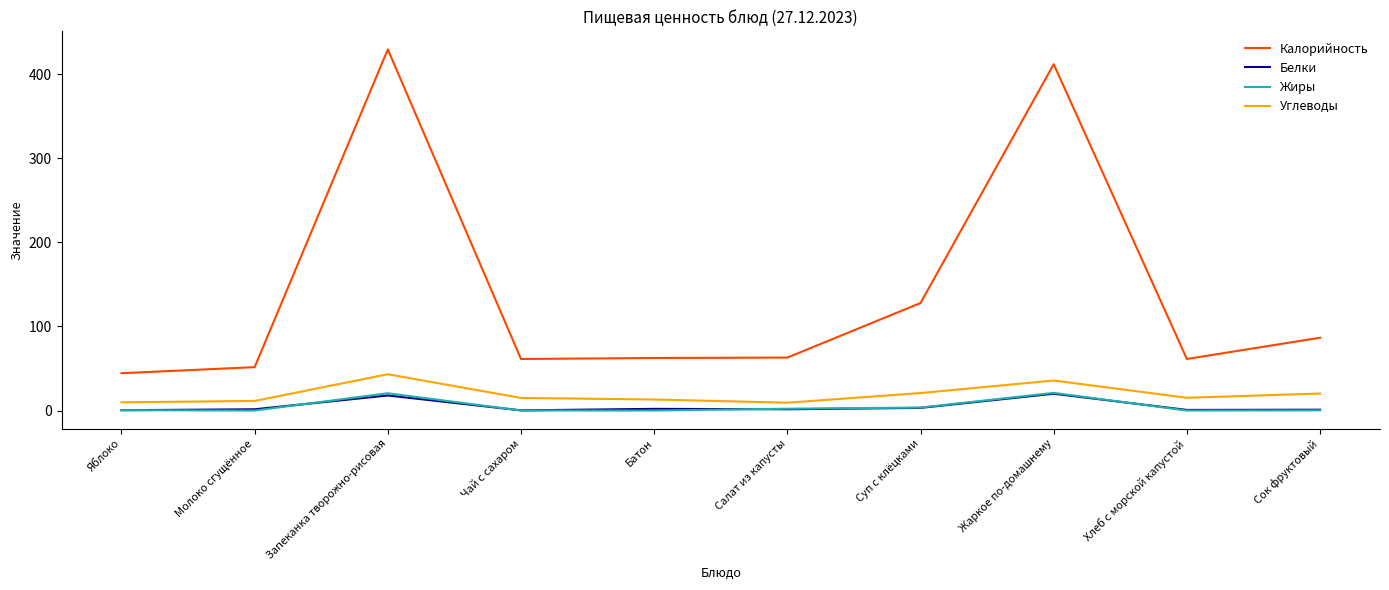

At how many categories does at least one series exceed 157?

2